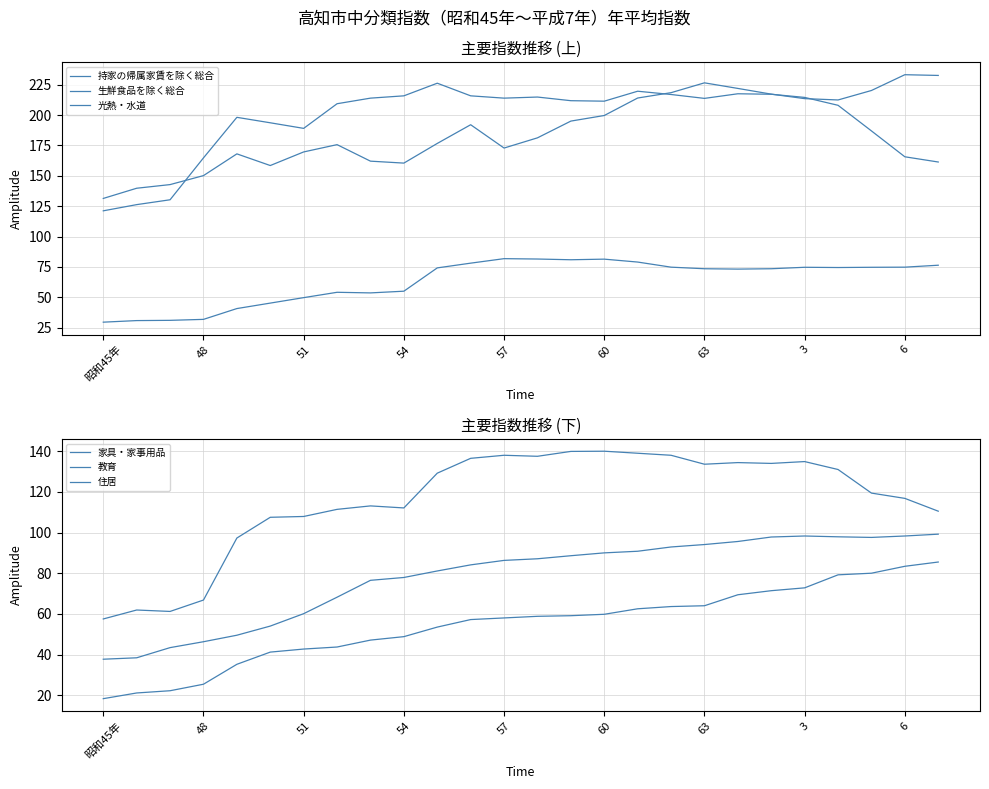

True or false: 教育 has more than 2 points higher than both neighbors.

False